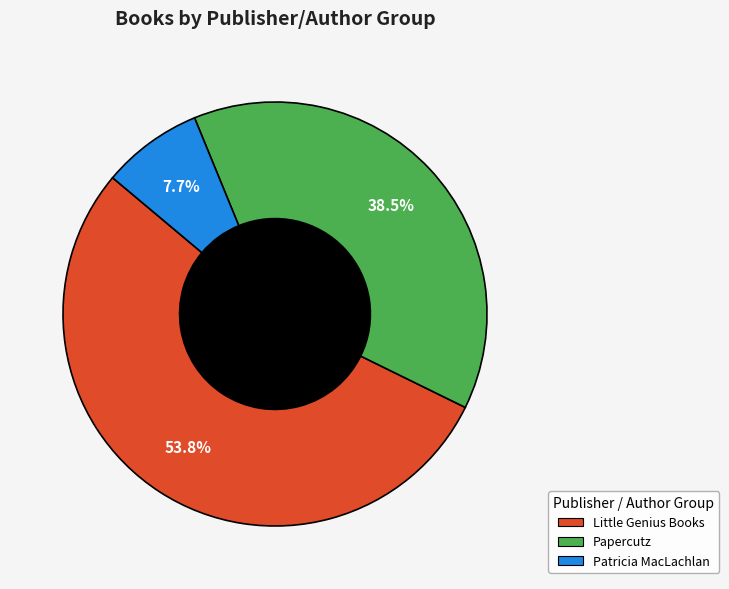

Count the number of slices in the pie.

3